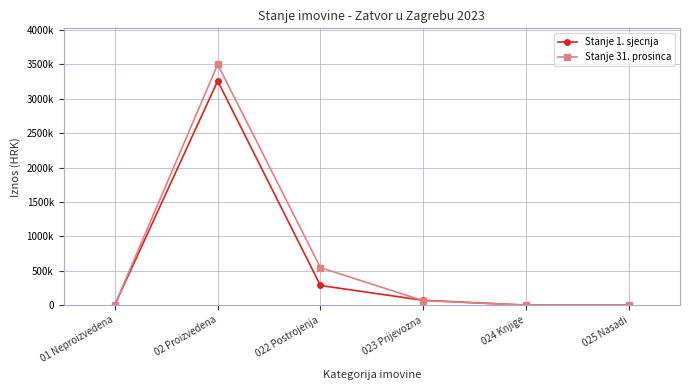

Does the chart have visible grid lines?

Yes